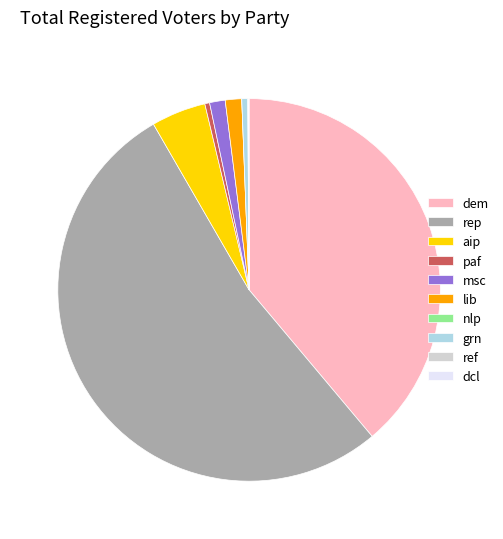

Which slice is the largest?

rep